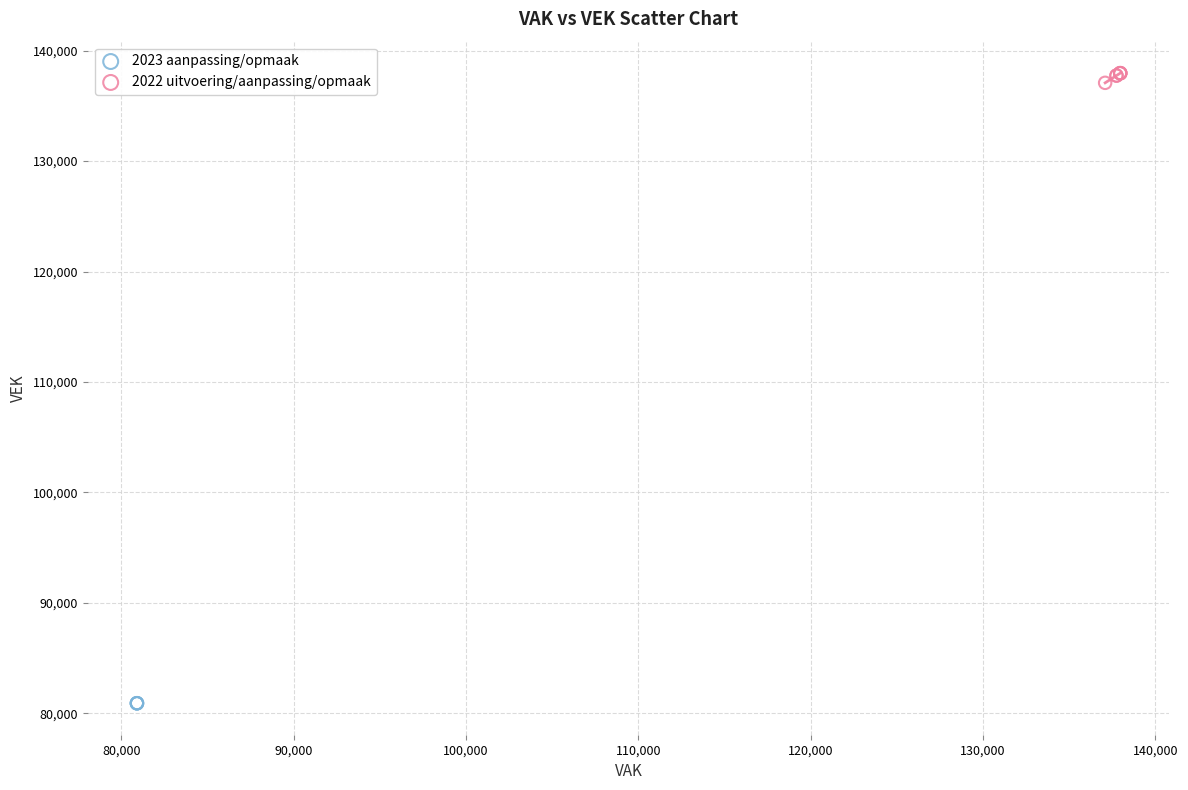

Which series contains the highest Y value?

2022 uitvoering/aanpassing/opmaak